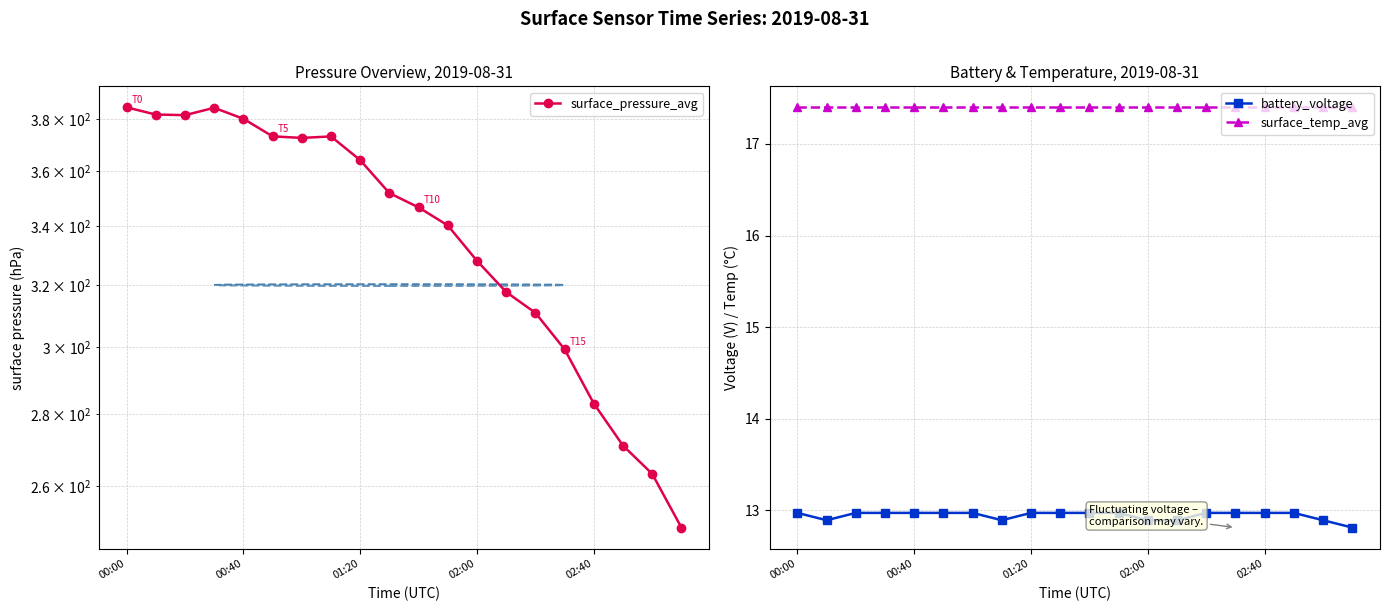

What is the minimum value for battery_voltage?

12.8